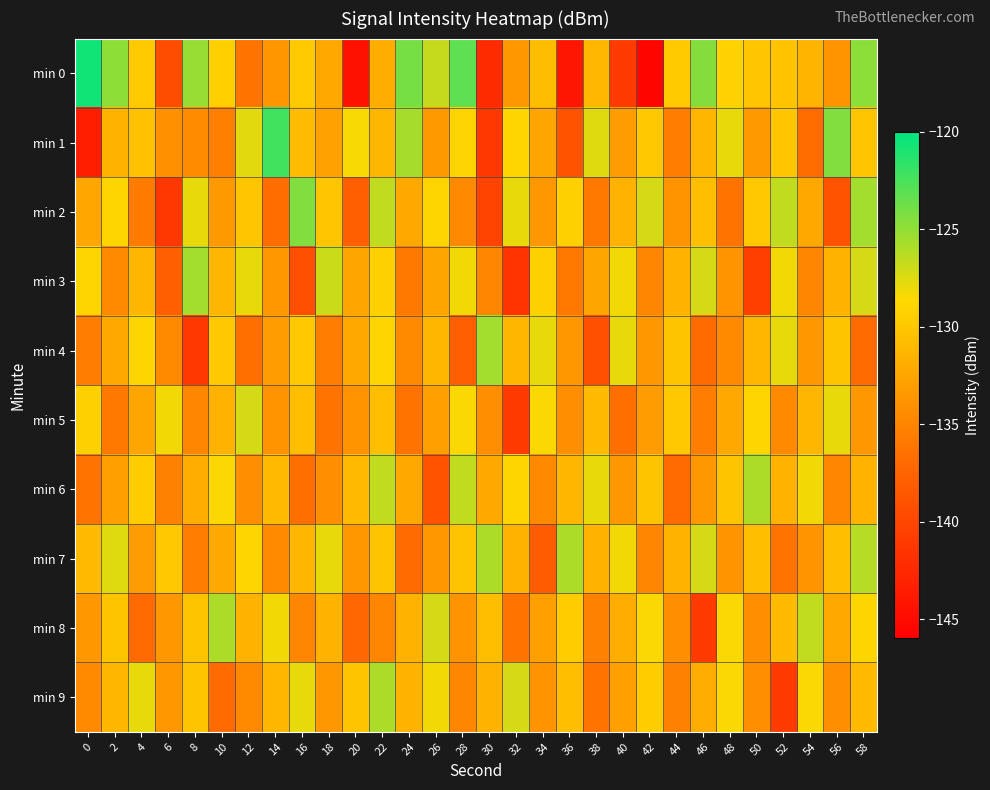

Which category has the lowest value across all series?

42